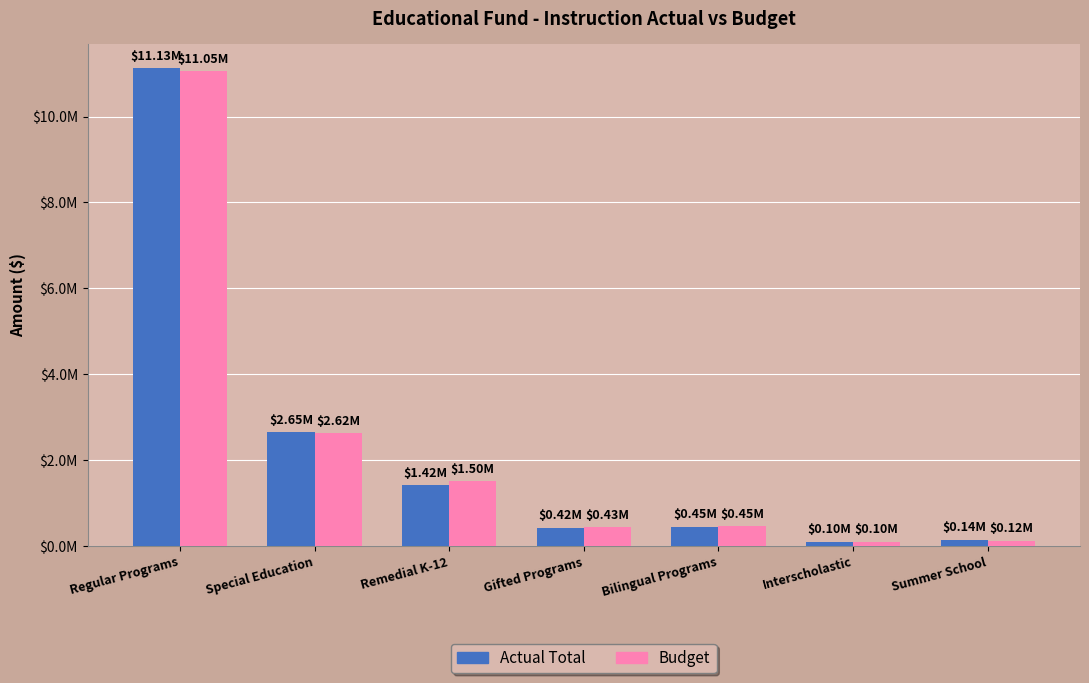

What is the smallest value displayed?

95947.0